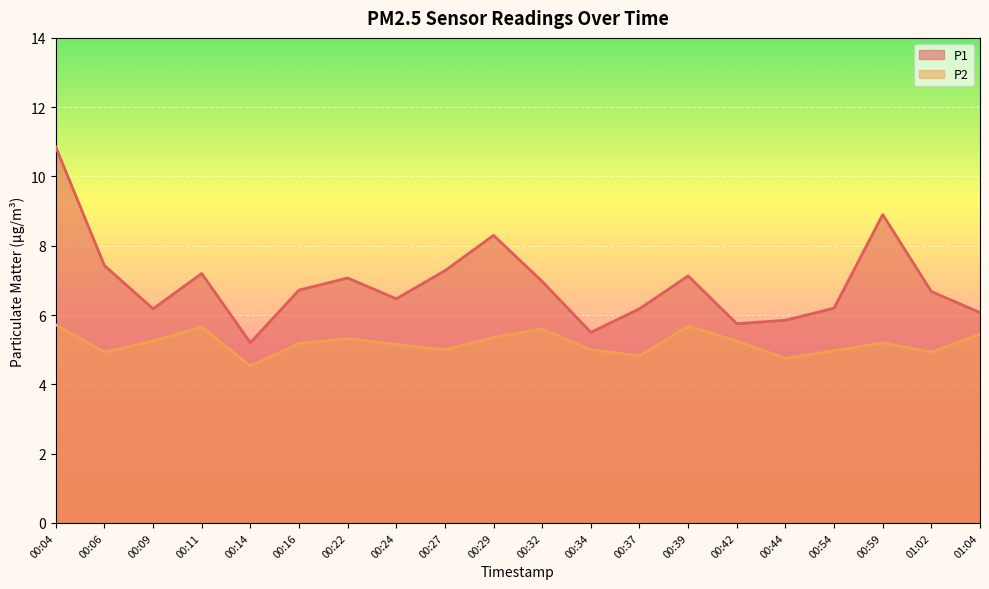

What position from the right is 00:54?

4